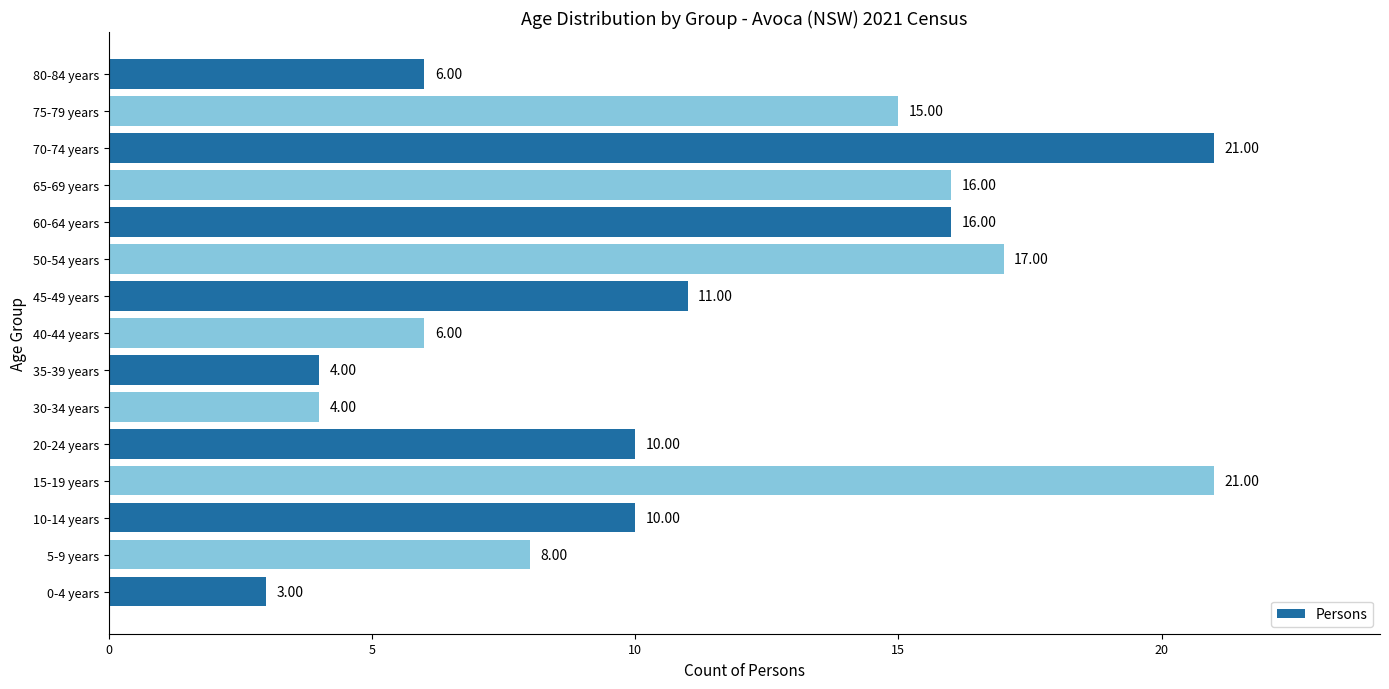

What is the average value?

11